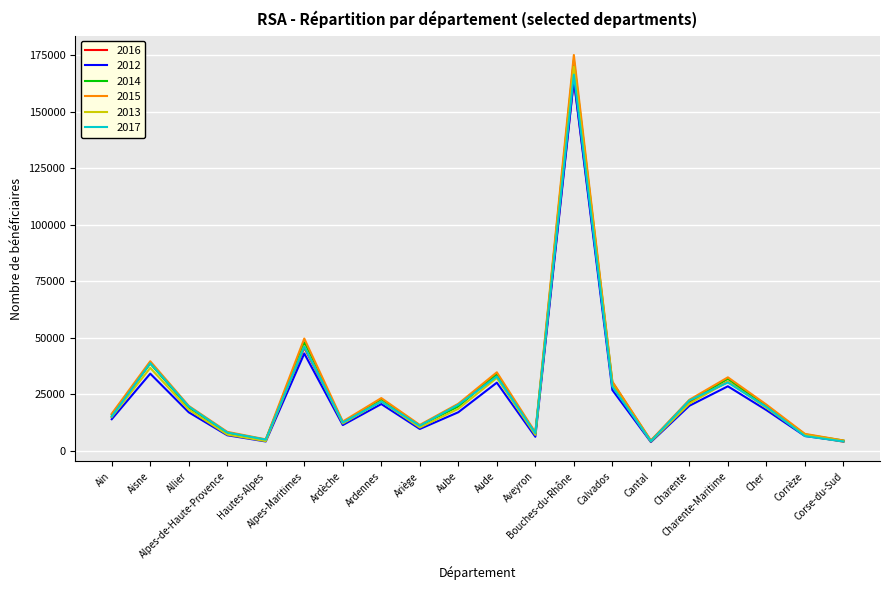

What is the spread (max minus min) of values at Cher?

2428